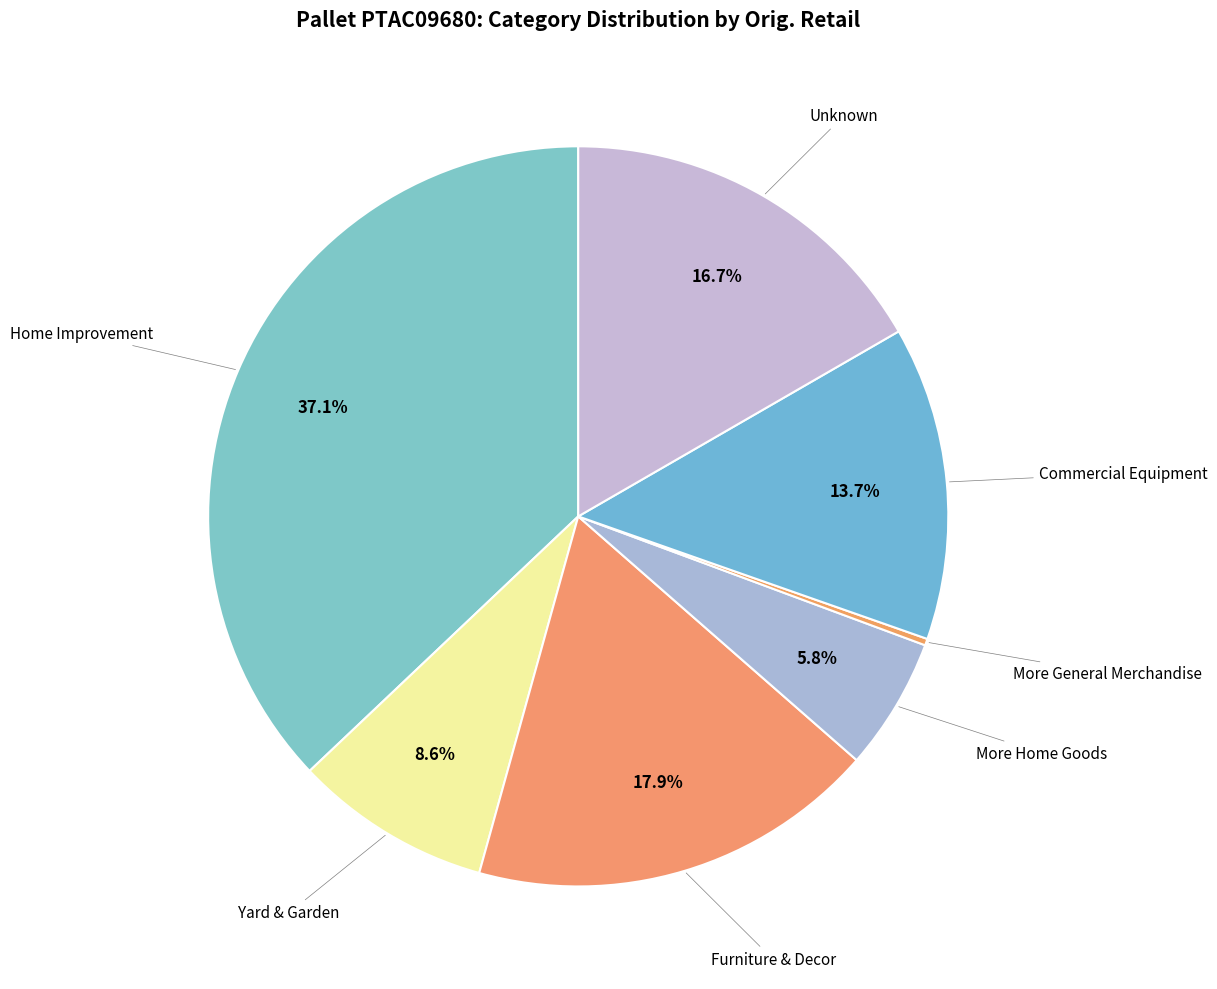

To the nearest percent, what is the difference between the largest and smallest slice percentages?

37%